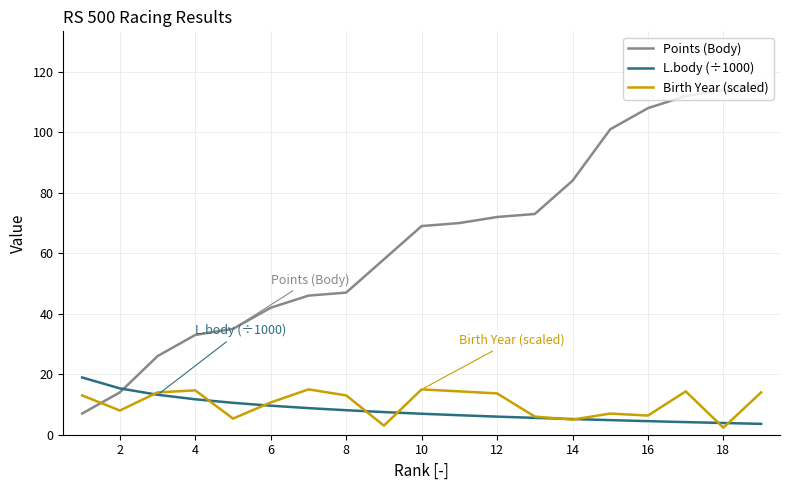

Which series has the largest total across all categories?

Points (Body)